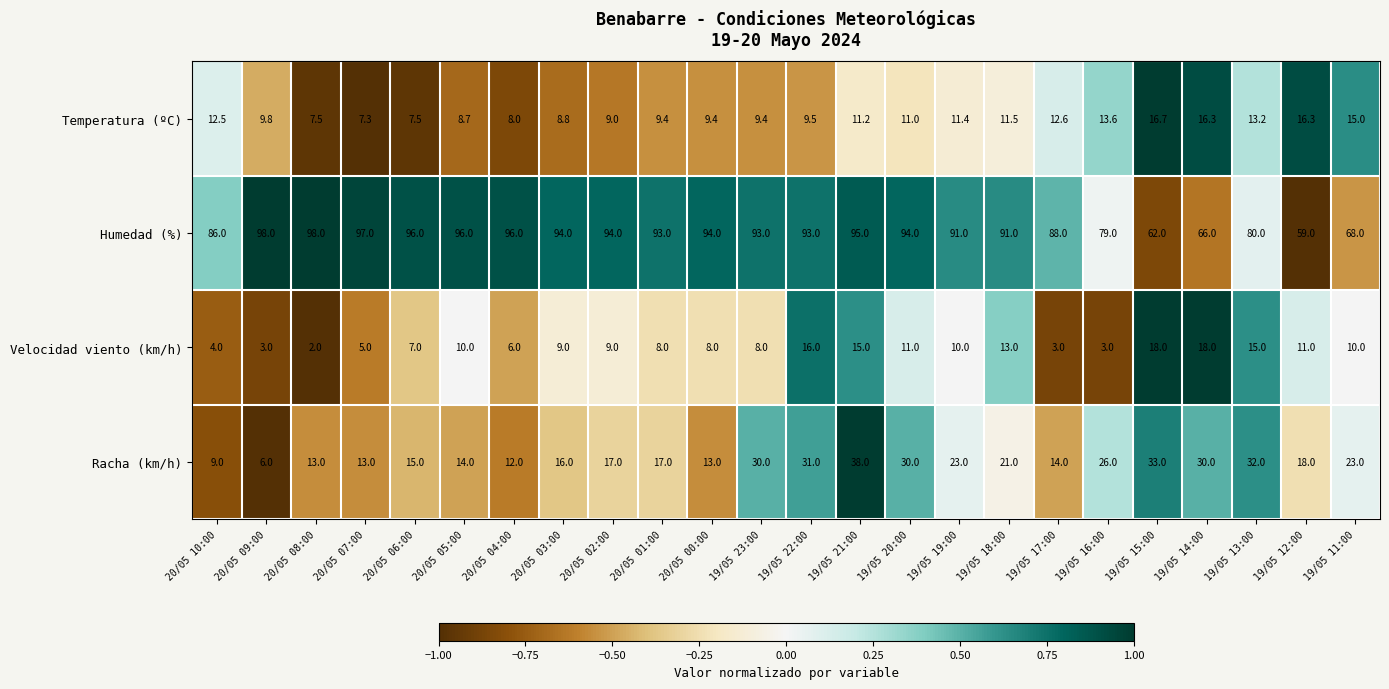

What is the lowest value of the Velocidad viento (km/h) series?

2.0